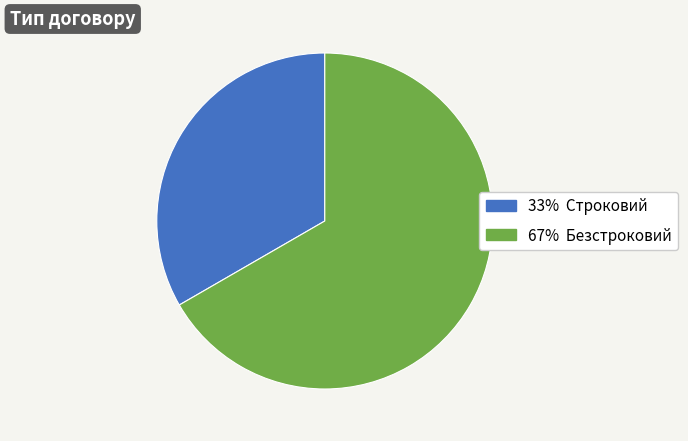

Do 67% Безстроковий and 33% Строковий together represent more than half of the pie?

Yes